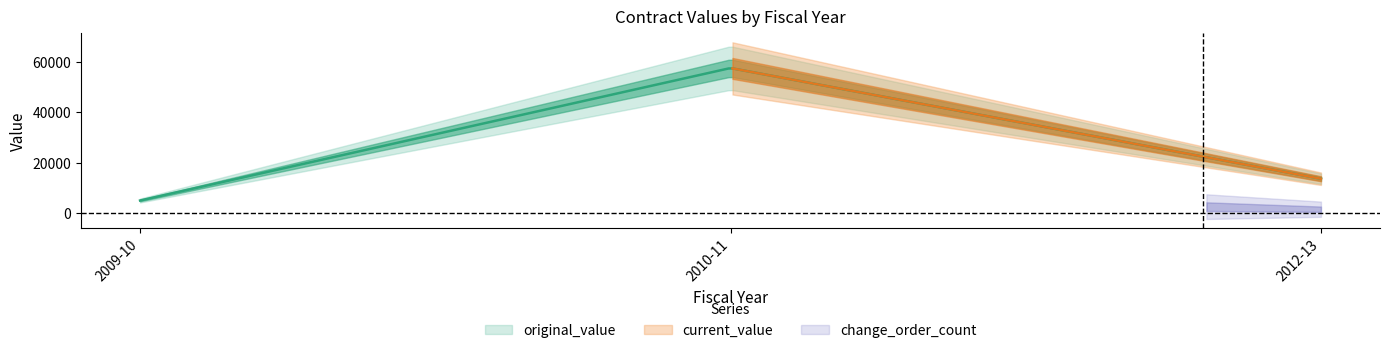

At which category is the sum across all series the highest?

2010-11